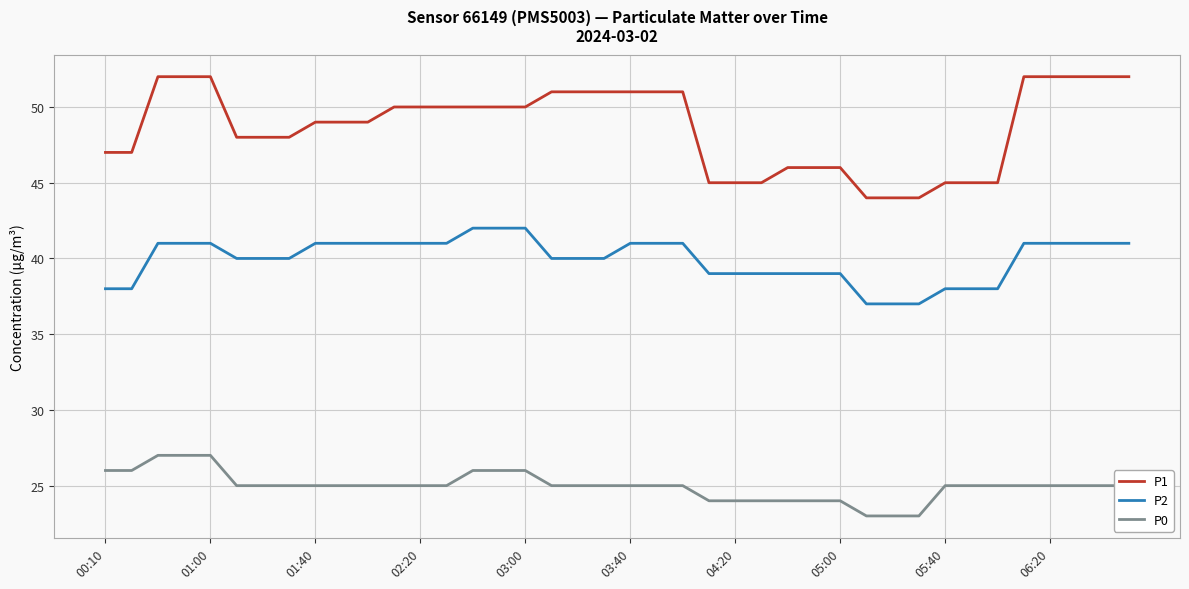

True or false: P2 and P0 intersect in this chart.

False